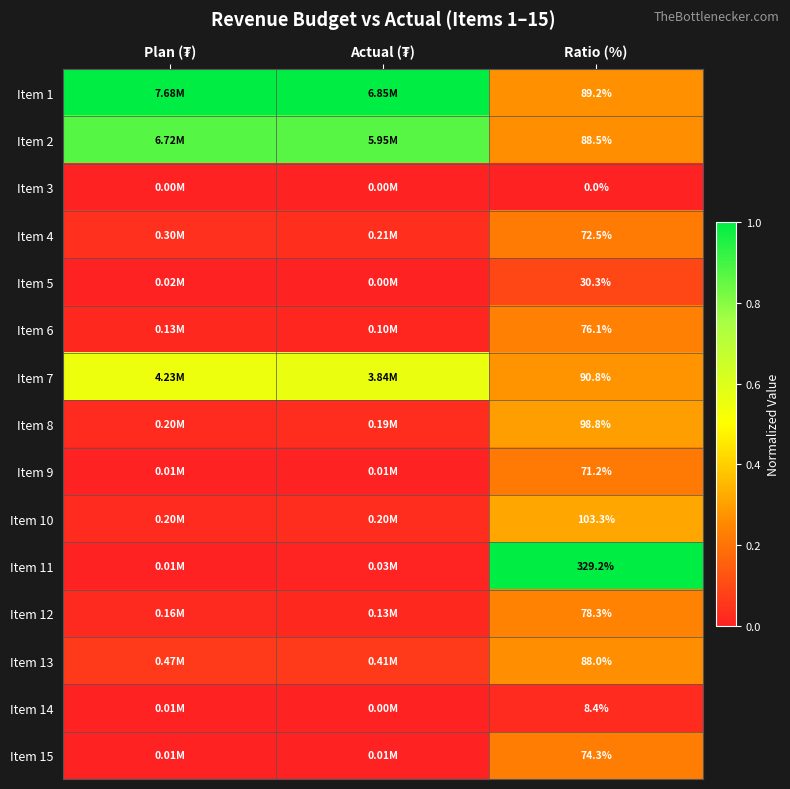

Is the value of Item 13 at Ratio (%) greater than the value of Item 14 at Ratio (%)?

Yes